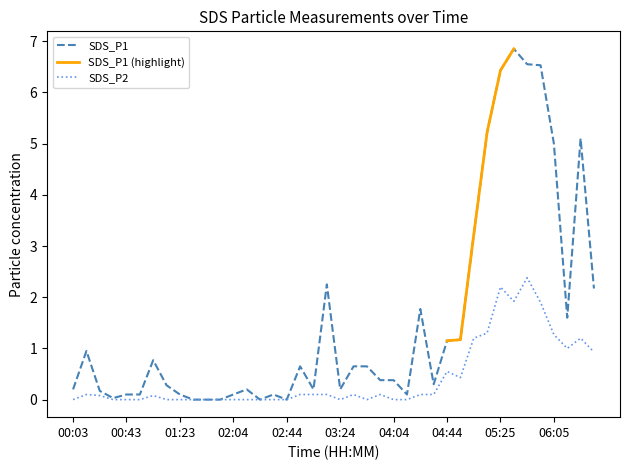

Which series has the largest total across all categories?

SDS_P1